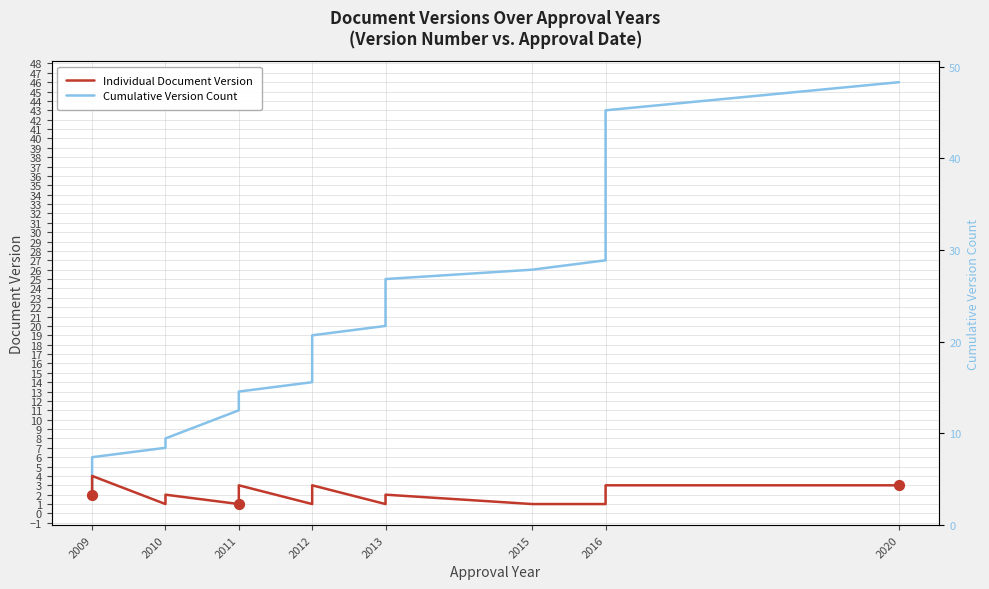

What is the total value across all series at 2016?

28